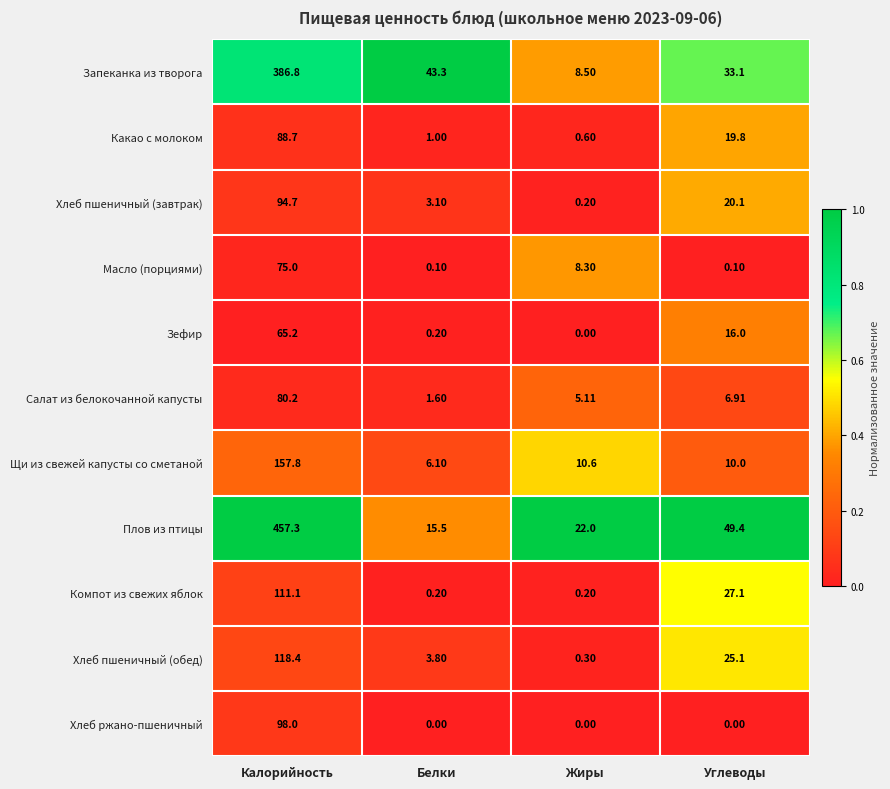

What is the spread (max minus min) of values at Жиры?

22.0